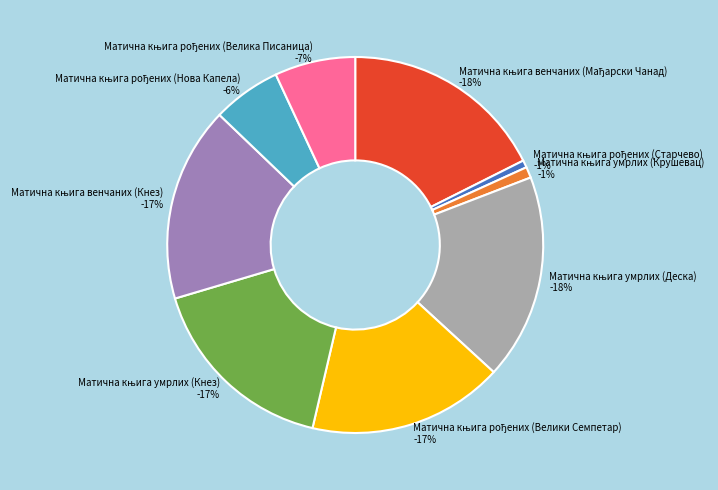

What is the change in value from Матична књига венчаних (Мађарски Чанад) to Матична књига умрлих (Крушевац)?

-15716